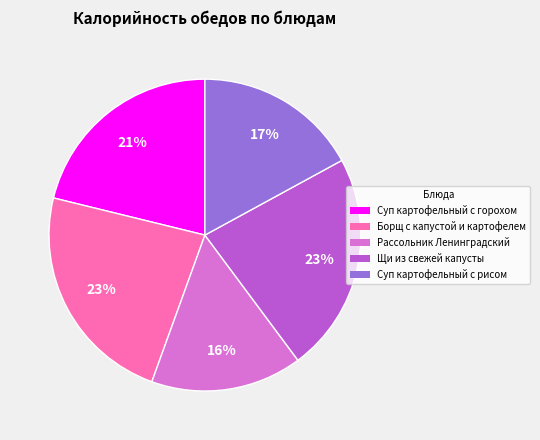

To the nearest percent, what is the difference between the Суп картофельный с рисом and Рассольник Ленинградский slice percentages?

1%